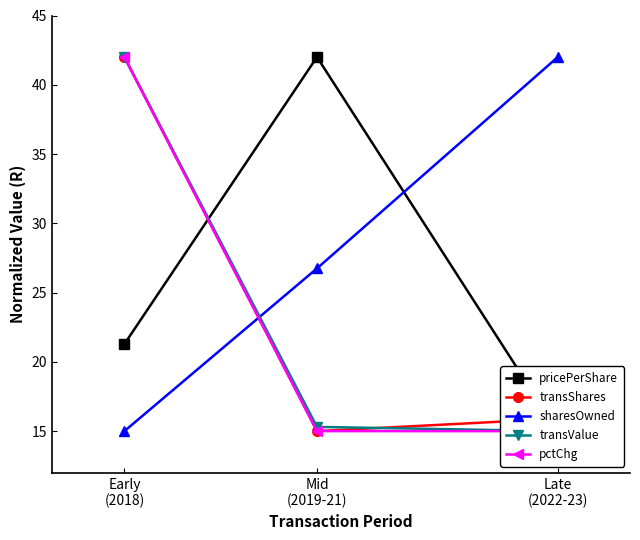

How many categories are shown in the chart?

3